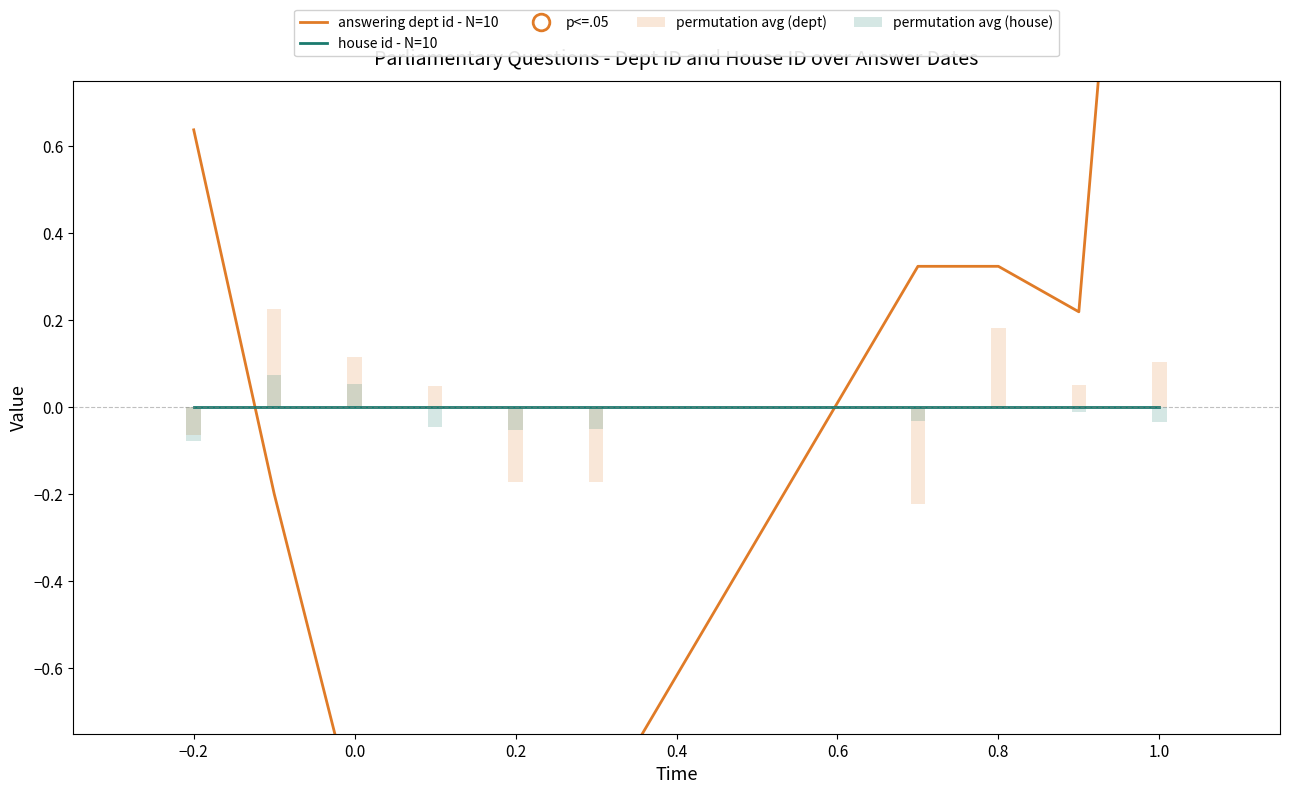

How many data points does each series have?

10